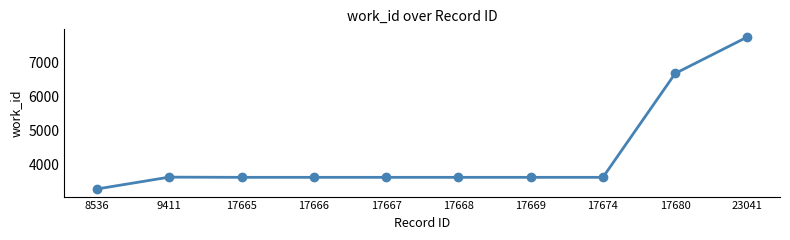

Is it true that the value at 17668 is 5564?

False